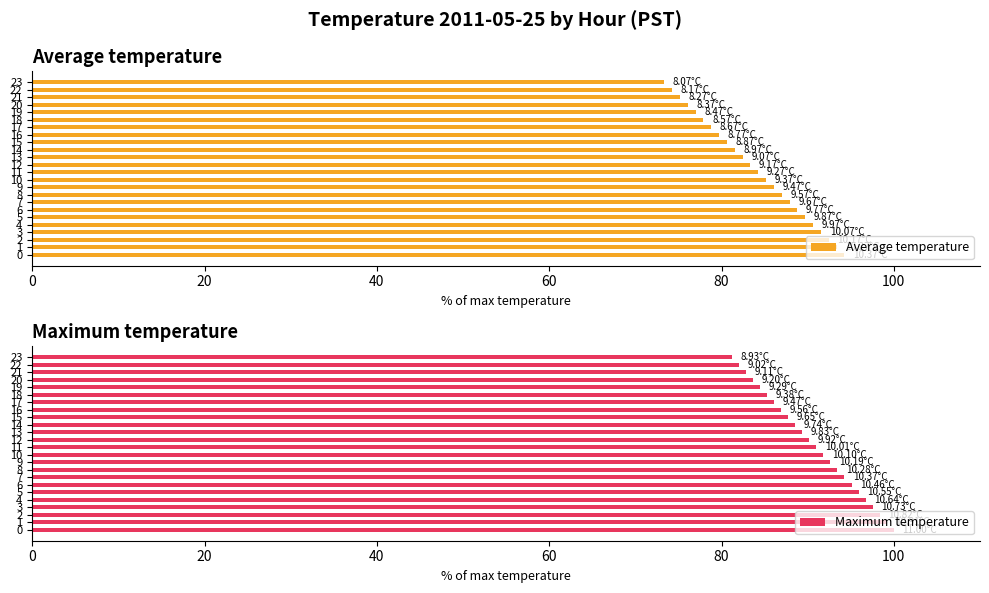

What is the average value of the Average temperature series?

83.8